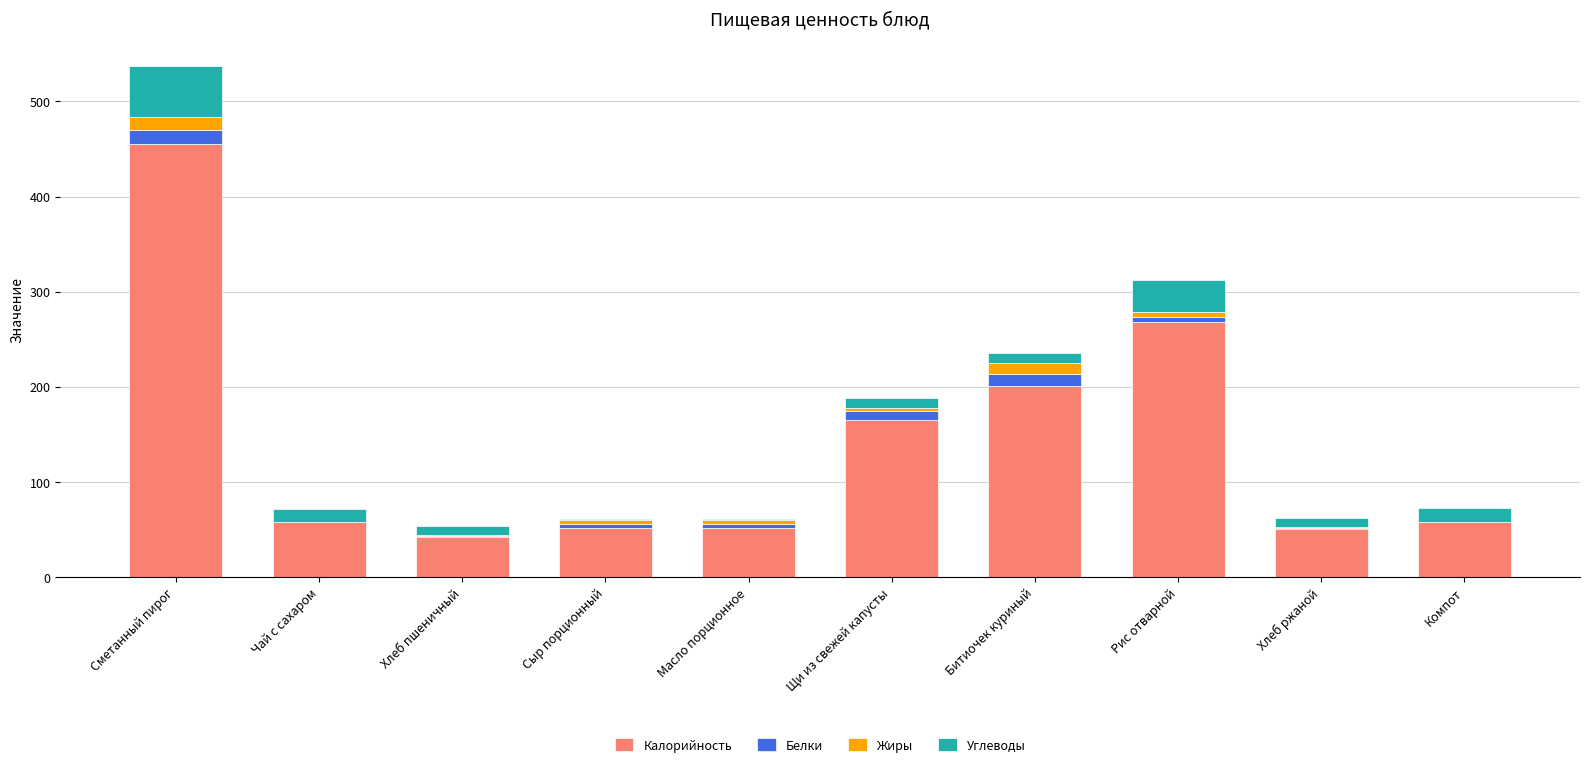

What is the sum of all Калорийность values?

1401.8